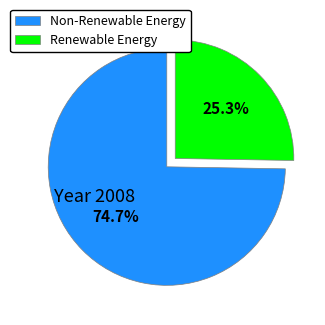

Combined, what portion of the pie is Renewable Energy and Non-Renewable Energy?

100.0%